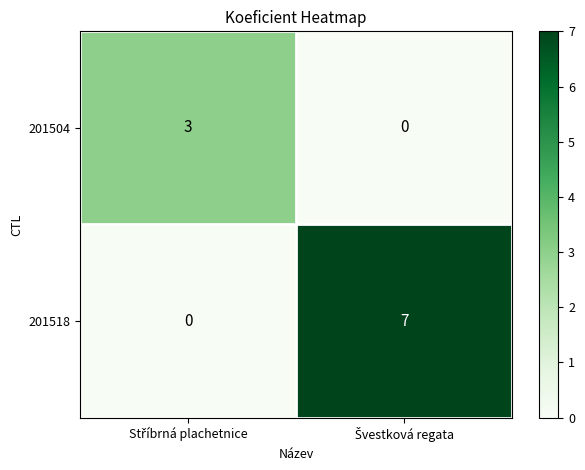

Which series has the largest range (max minus min)?

201518